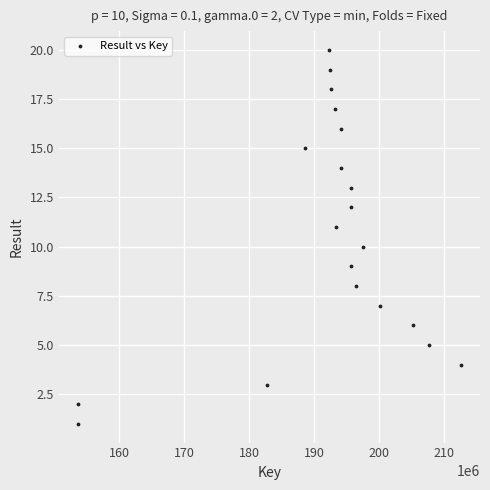

What is the range of X values (max minus min)?

59006196